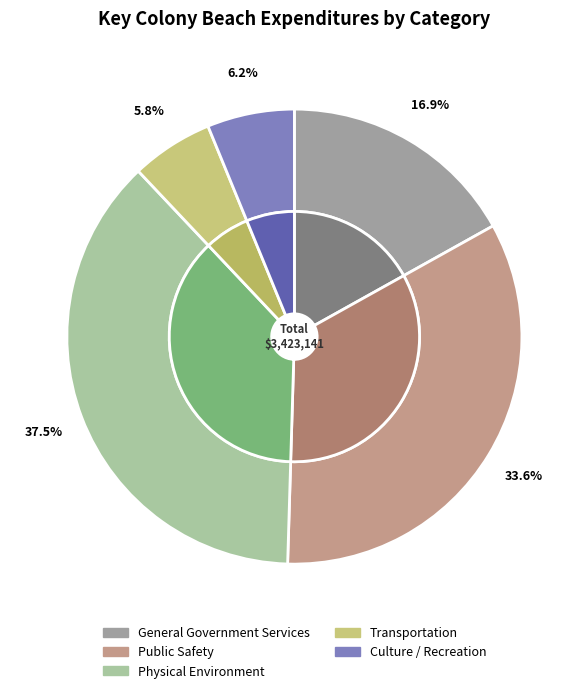

Do General Government Services and Physical Environment together represent more than half of the pie?

Yes